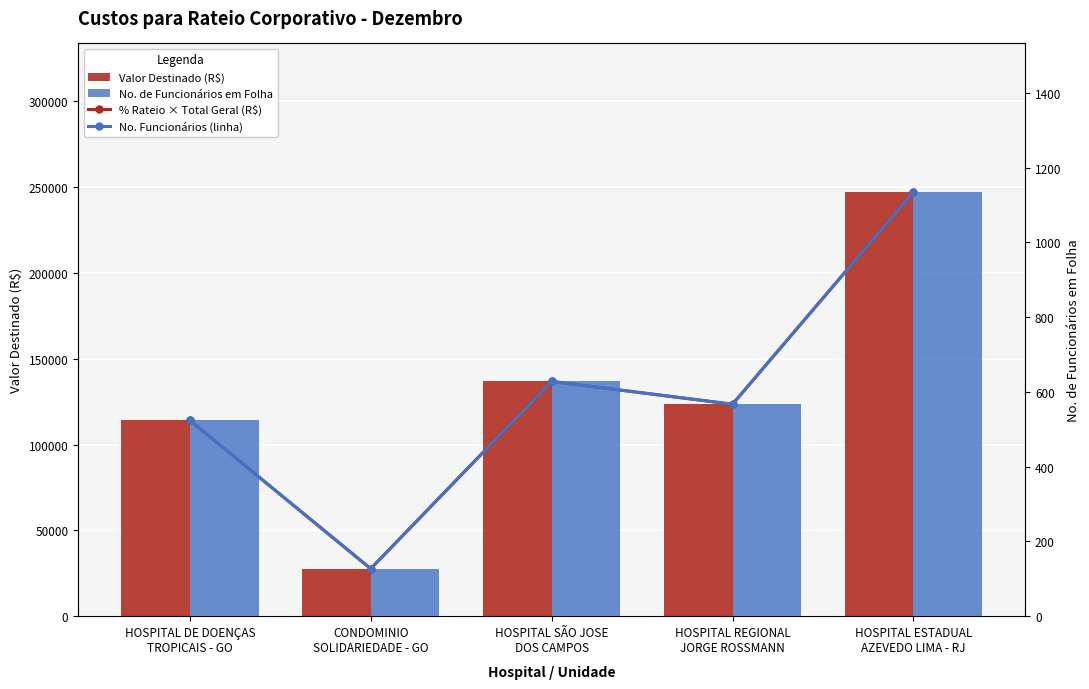

At which label does Valor Destinado (R$) first exceed 123522?

HOSPITAL SÃO JOSE
DOS CAMPOS